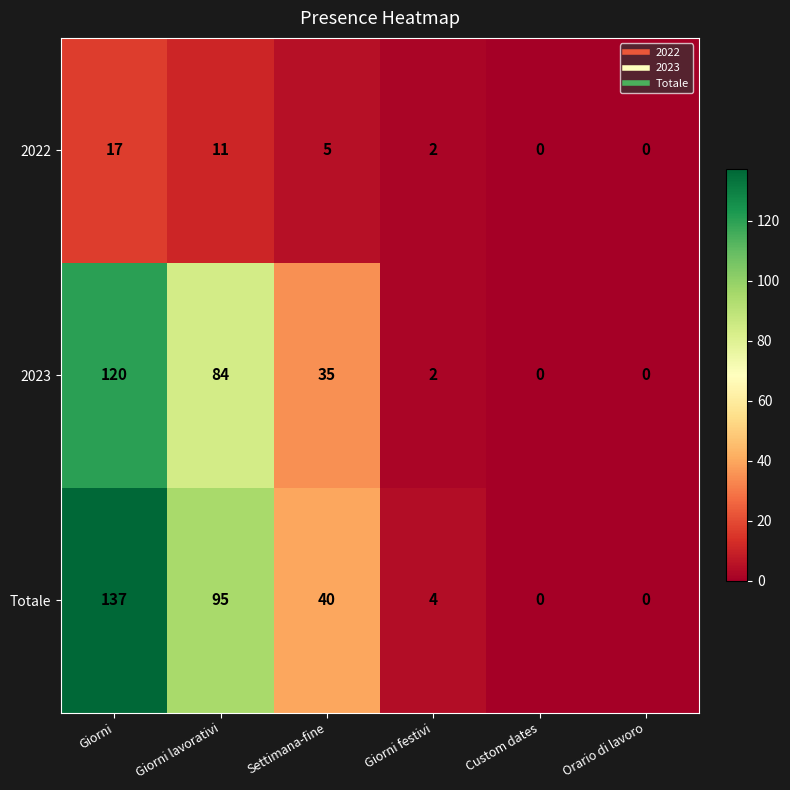

Which series has the largest total across all categories?

Totale